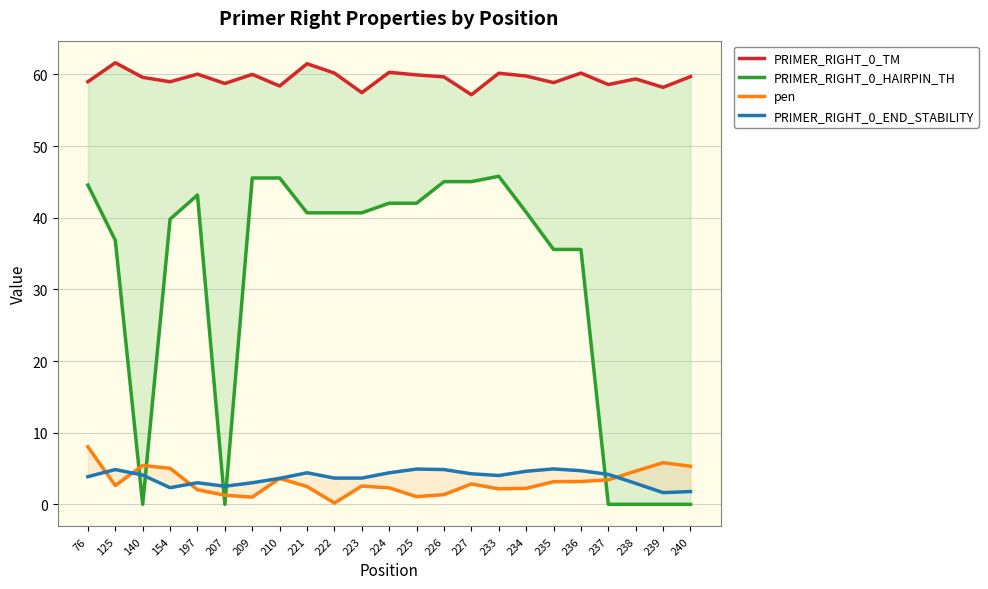

True or false: PRIMER_RIGHT_0_END_STABILITY has more than 0 points higher than both neighbors.

True